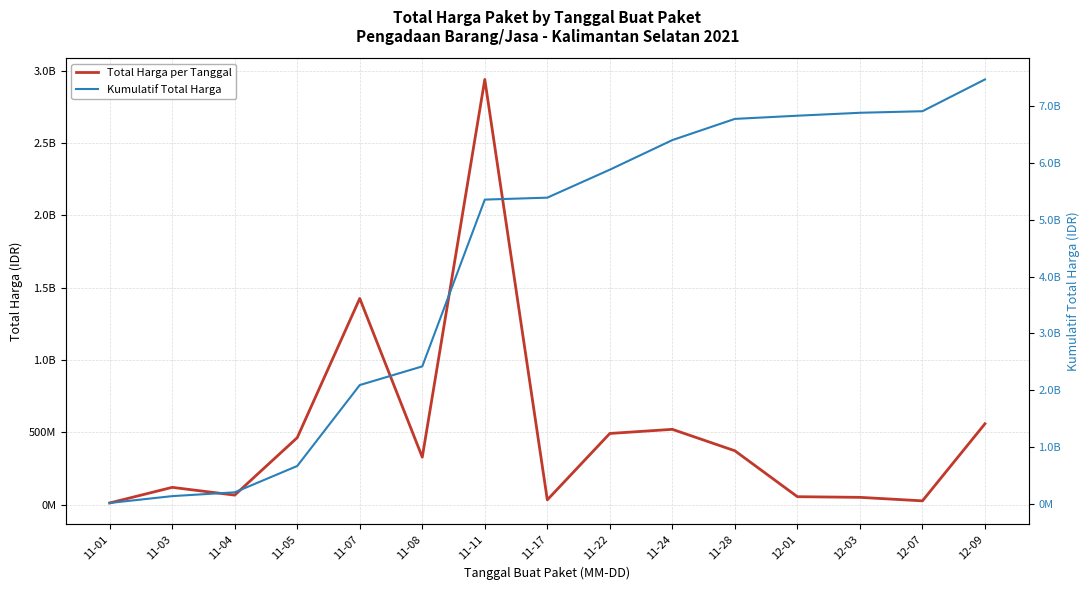

What is the greatest value displayed?

7475669085